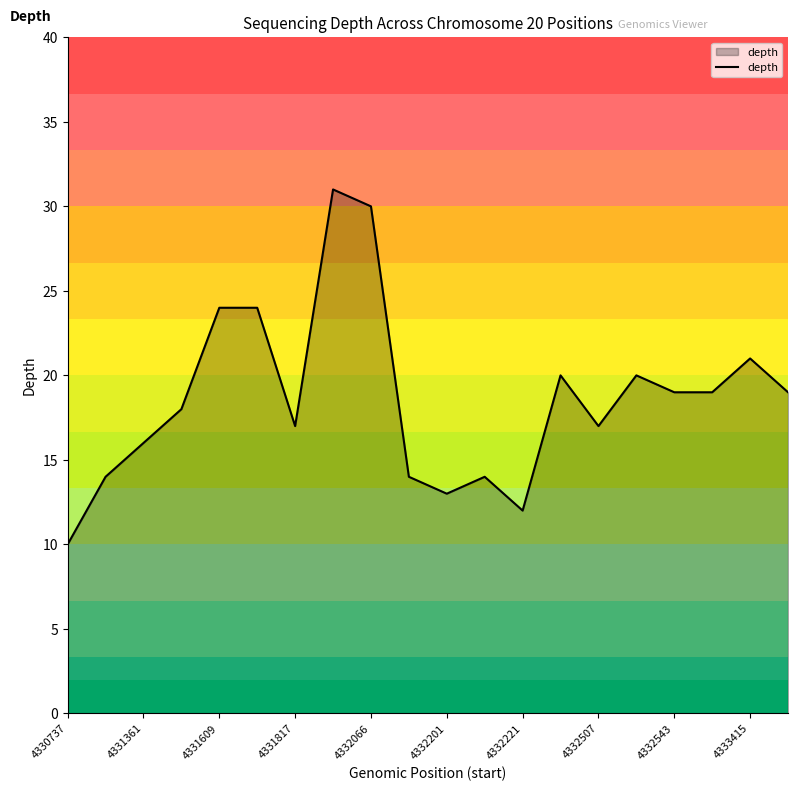

Reading right to left, list all the values displayed in this chart.

19	21	19	19	20	17	20	12	14	13	14	30	31	17	24	24	18	16	14	10